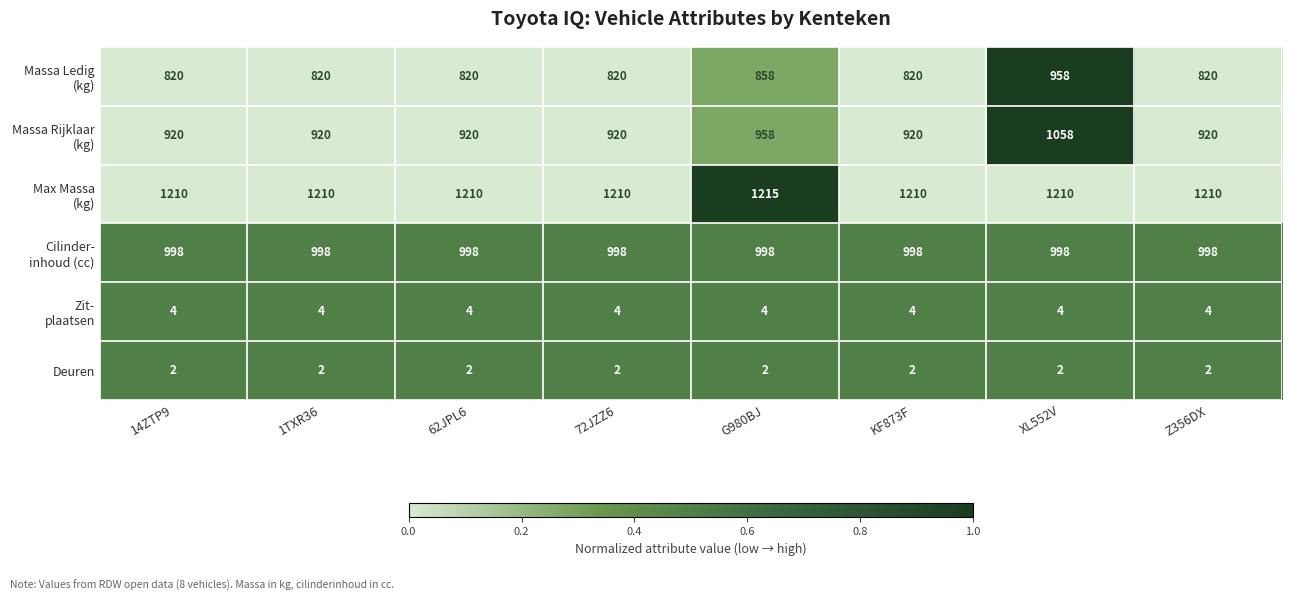

At how many categories does at least one series exceed 1123?

8